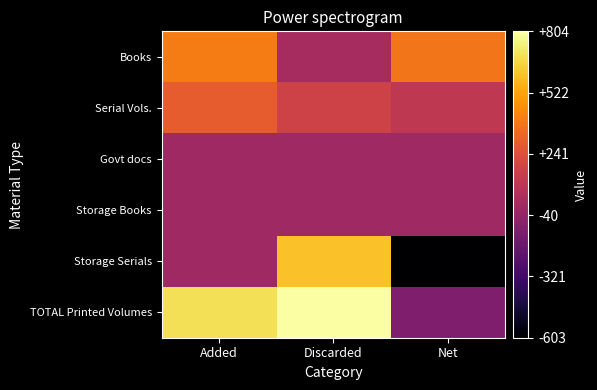

Rank the series by their maximum value, from lowest to highest.

Govt docs, Storage Books, Serial Vols., Books, Storage Serials, TOTAL Printed Volumes